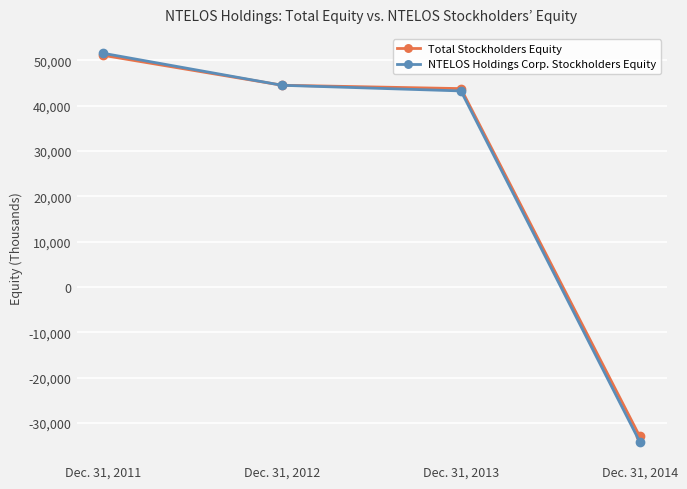

Which category has the highest value across all series?

Dec. 31, 2011